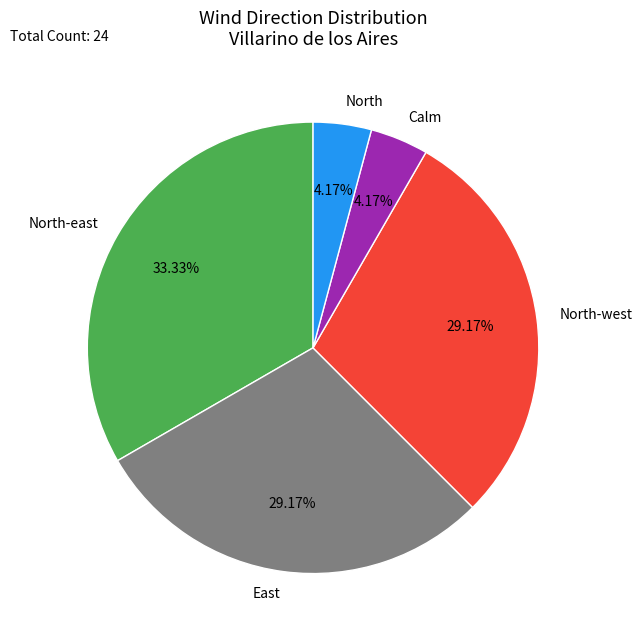

Approximately how many times larger is the value at East compared to North-east?

0.9